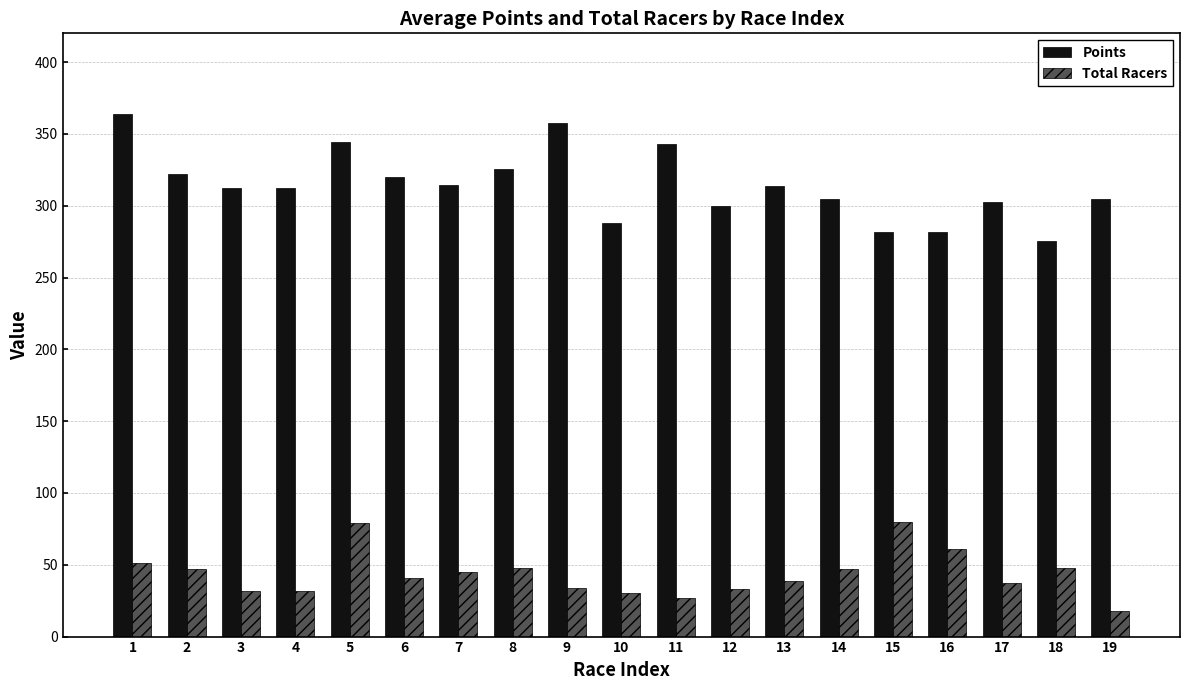

What is the value of the Points bar at the 2nd from the left?

322.2